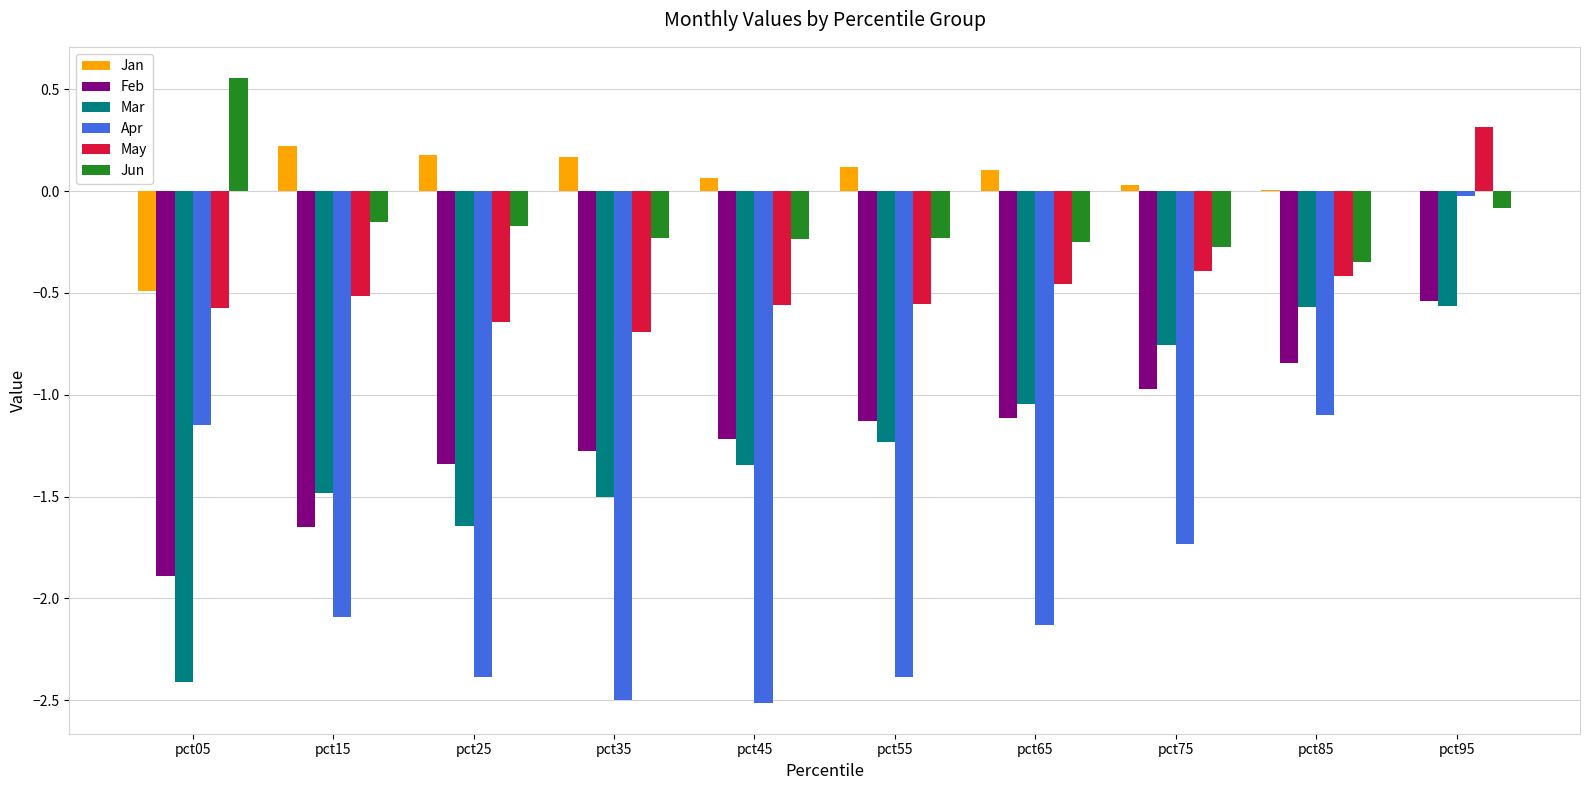

The Feb series shows -0.9 at pct25. True or false?

False